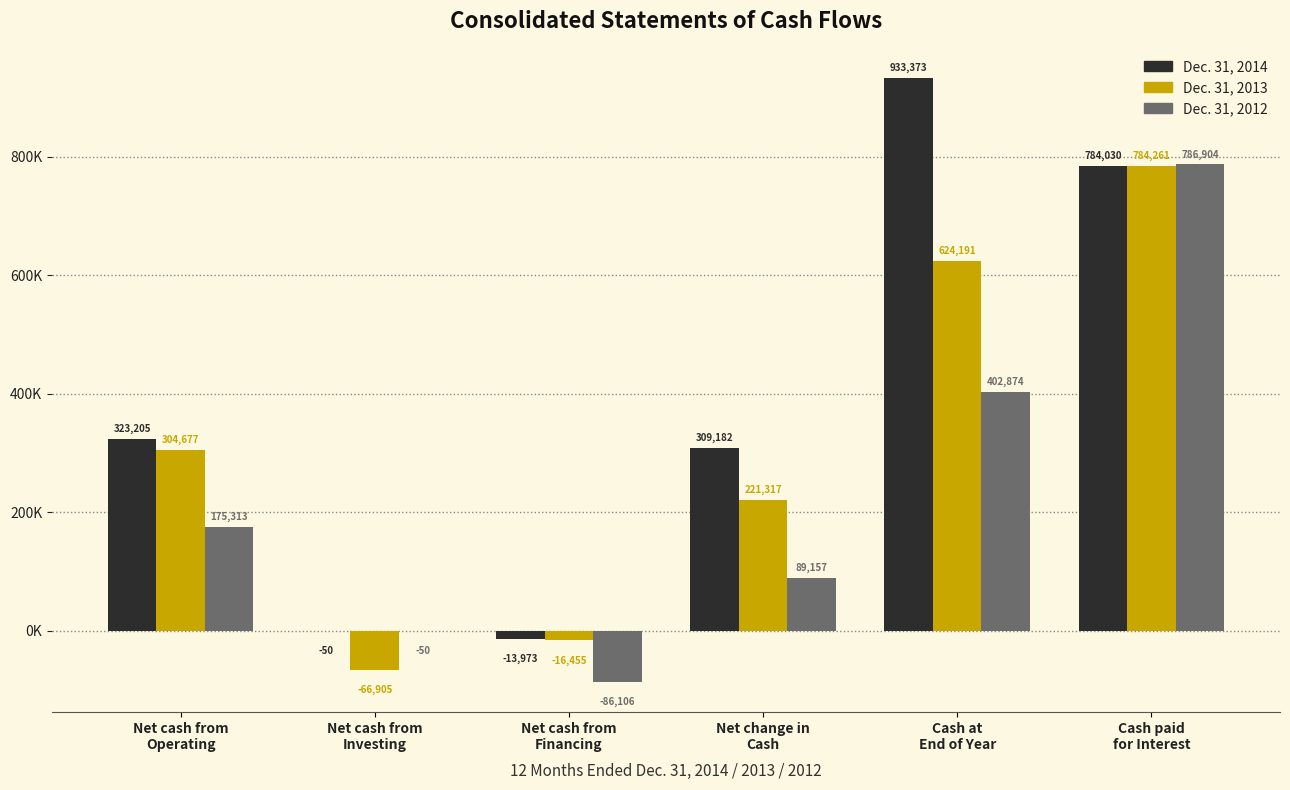

What are all the series names shown in the legend?

Dec. 31, 2014, Dec. 31, 2013, Dec. 31, 2012